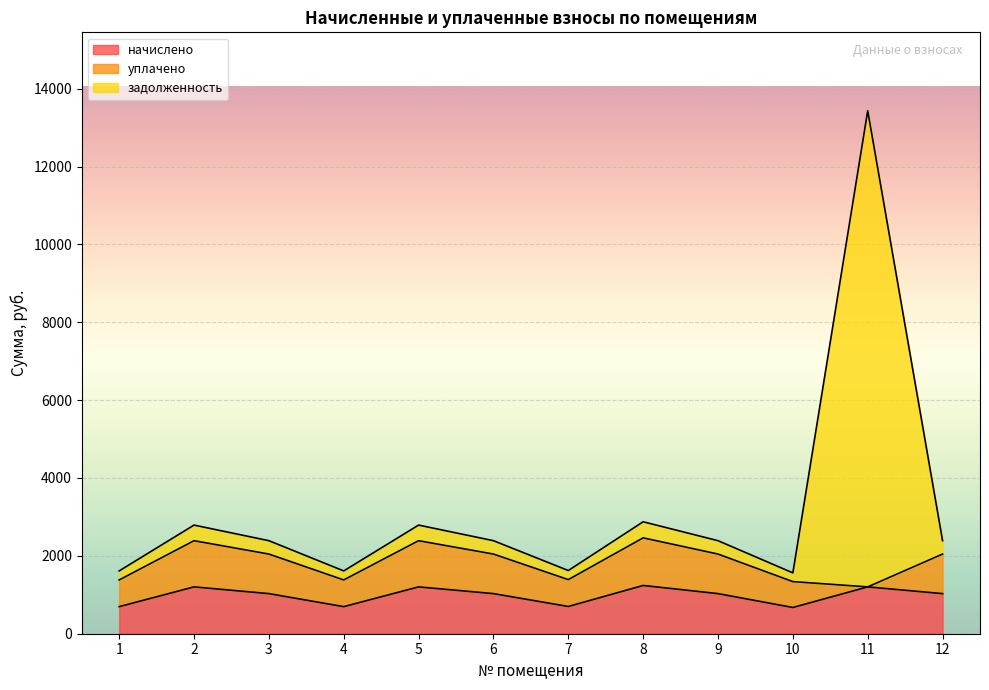

At which category is the sum across all series the highest?

11